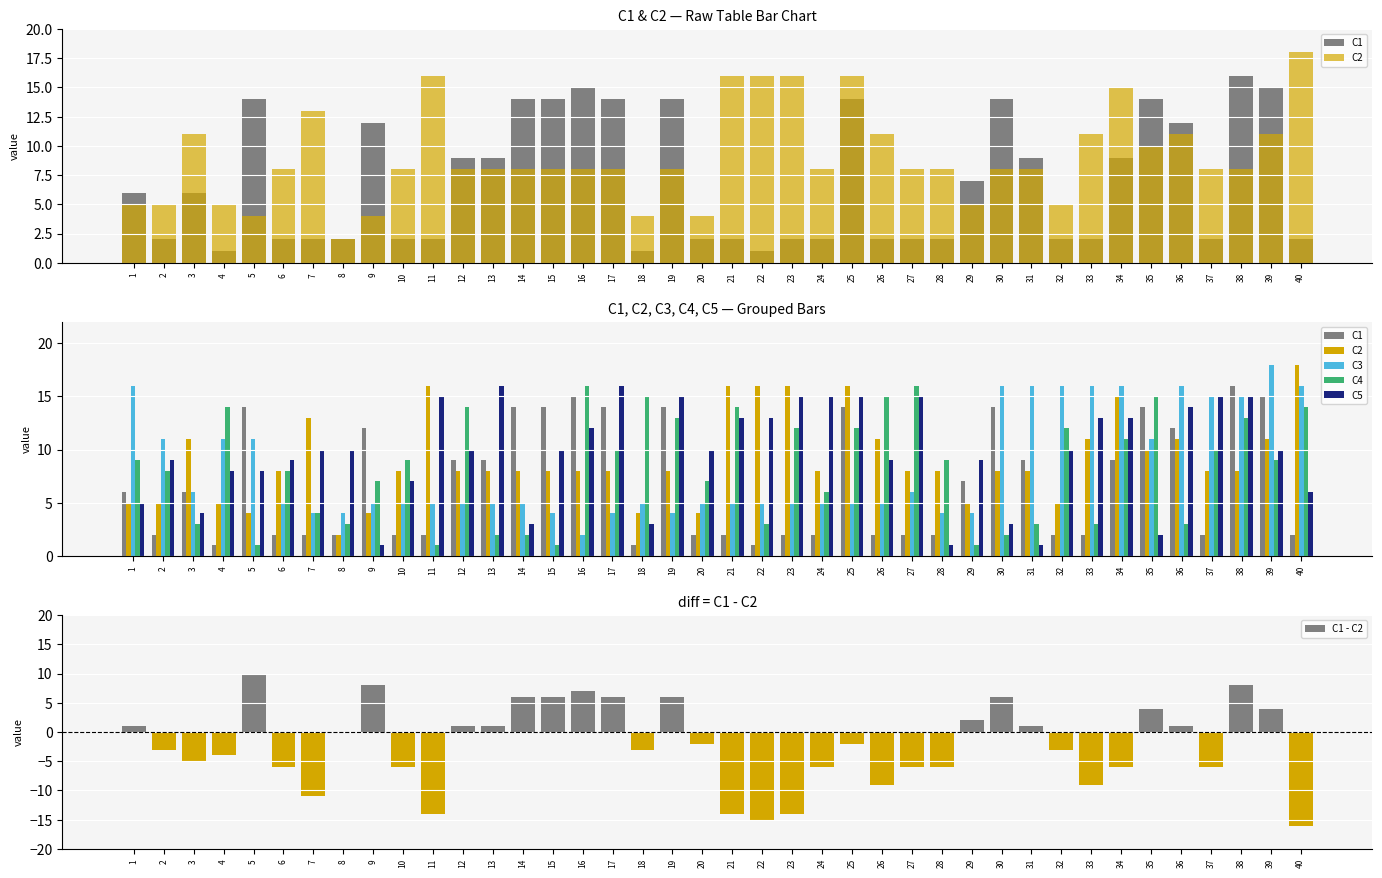

Reading left to right, transcribe all the data shown in this chart.

C1: 1=6	2=2	3=6	4=1	5=14	6=2	7=2	8=2	9=12	10=2	11=2	12=9	13=9	14=14	15=14	16=15	17=14	18=1	19=14	20=2	21=2	22=1	23=2	24=2	25=14	26=2	27=2	28=2	29=7	30=14	31=9	32=2	33=2	34=9	35=14	36=12	37=2	38=16	39=15	40=2
C2: 1=5	2=5	3=11	4=5	5=4	6=8	7=13	8=2	9=4	10=8	11=16	12=8	13=8	14=8	15=8	16=8	17=8	18=4	19=8	20=4	21=16	22=16	23=16	24=8	25=16	26=11	27=8	28=8	29=5	30=8	31=8	32=5	33=11	34=15	35=10	36=11	37=8	38=8	39=11	40=18
C3: 1=16	2=11	3=6	4=11	5=11	6=5	7=4	8=4	9=5	10=5	11=5	12=5	13=5	14=5	15=4	16=2	17=4	18=5	19=4	20=5	21=5	22=5	23=5	24=5	25=5	26=5	27=6	28=4	29=4	30=16	31=16	32=16	33=16	34=16	35=11	36=16	37=15	38=15	39=18	40=16
C4: 1=9	2=8	3=3	4=14	5=1	6=8	7=4	8=3	9=7	10=9	11=1	12=14	13=2	14=2	15=1	16=16	17=10	18=15	19=13	20=7	21=14	22=3	23=12	24=6	25=12	26=15	27=16	28=9	29=1	30=2	31=3	32=12	33=3	34=11	35=15	36=3	37=10	38=13	39=9	40=14
C5: 1=5	2=9	3=4	4=8	5=8	6=9	7=10	8=10	9=1	10=7	11=15	12=10	13=16	14=3	15=10	16=12	17=16	18=3	19=15	20=10	21=13	22=13	23=15	24=15	25=15	26=9	27=15	28=1	29=9	30=3	31=1	32=10	33=13	34=13	35=2	36=14	37=15	38=15	39=10	40=6
C1 - C2: 1=1	2=-3	3=-5	4=-4	5=10	6=-6	7=-11	8=0	9=8	10=-6	11=-14	12=1	13=1	14=6	15=6	16=7	17=6	18=-3	19=6	20=-2	21=-14	22=-15	23=-14	24=-6	25=-2	26=-9	27=-6	28=-6	29=2	30=6	31=1	32=-3	33=-9	34=-6	35=4	36=1	37=-6	38=8	39=4	40=-16